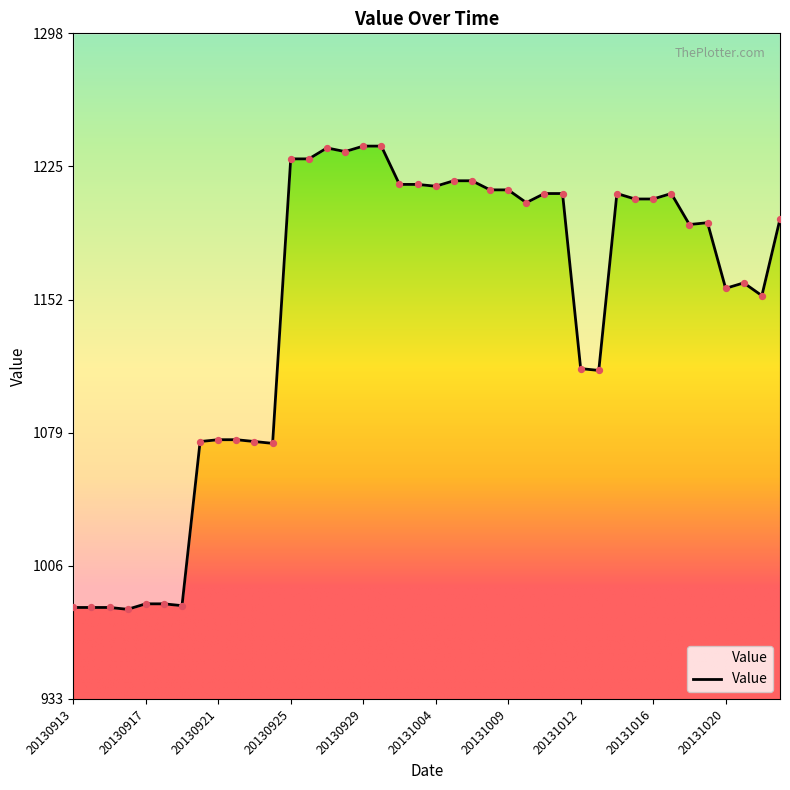

What is the ratio of the value at 20131012 to the value at 20131019?

0.9